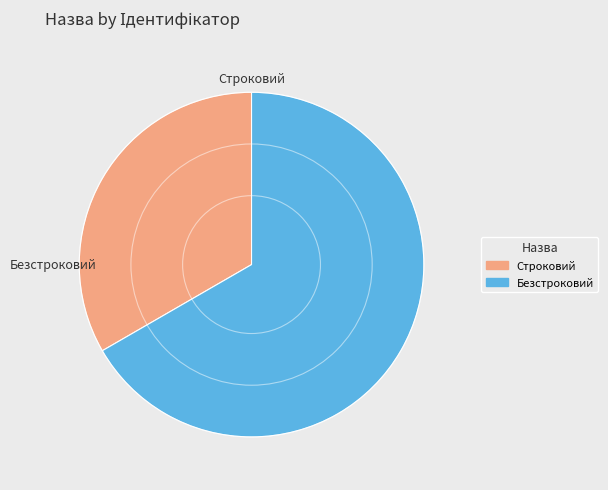

Which slice is the largest?

Безстроковий